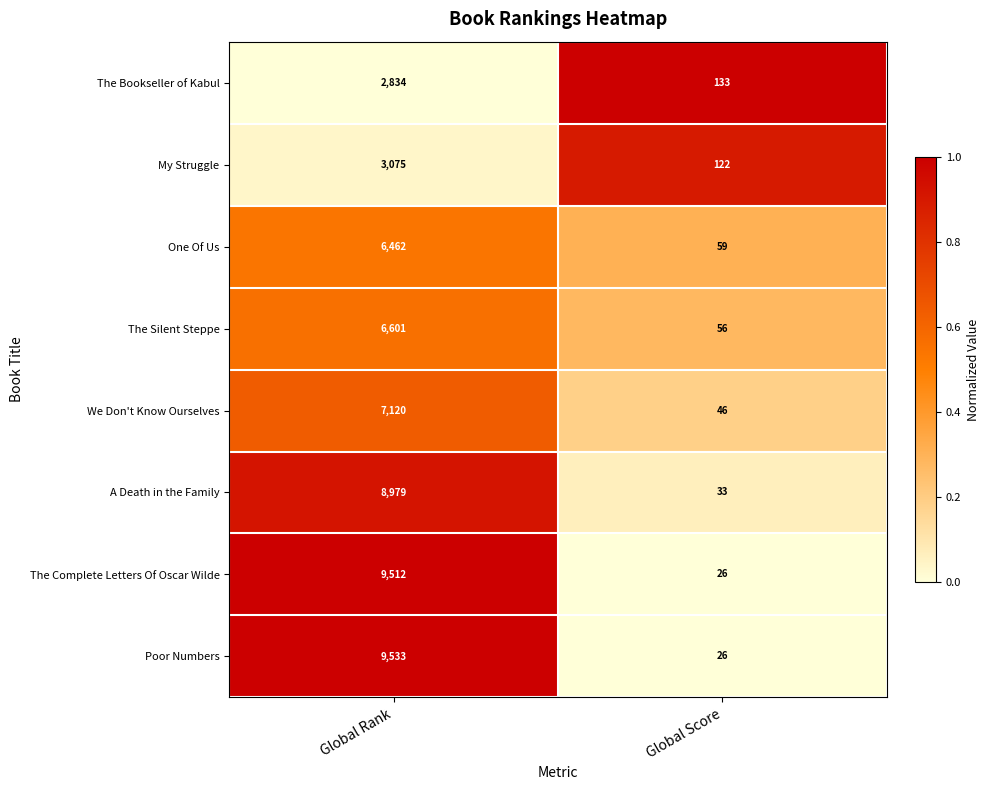

The value of One Of Us at Global Score is 95. True or false?

False